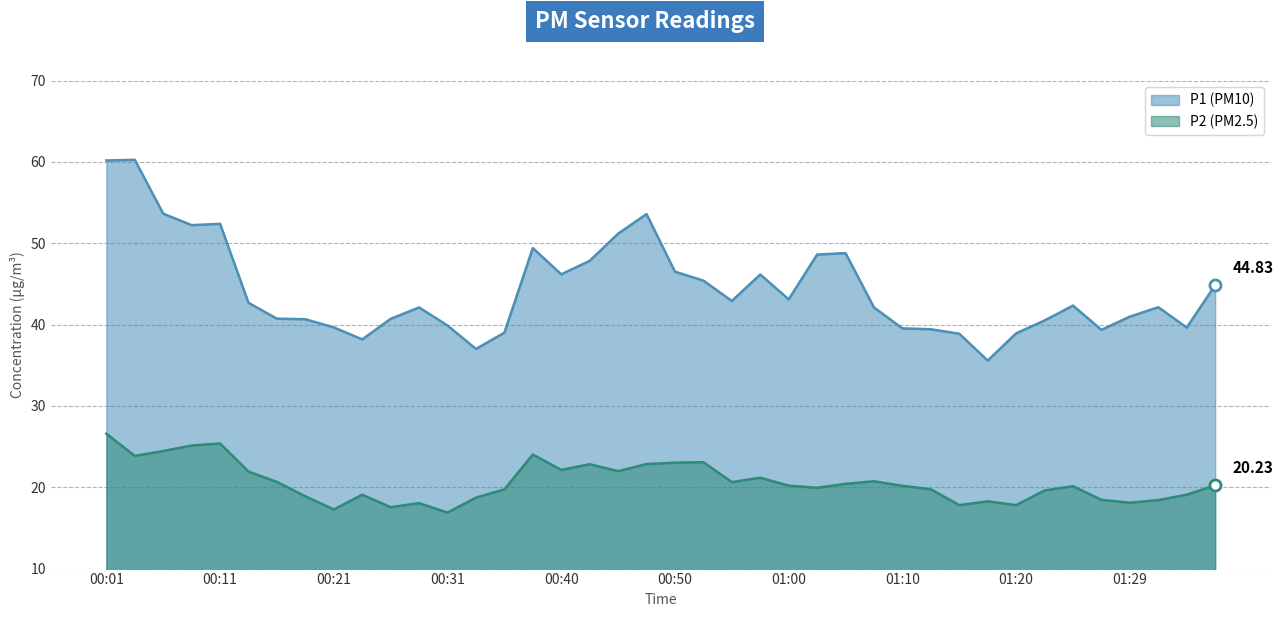

Count the number of data series in this chart.

2